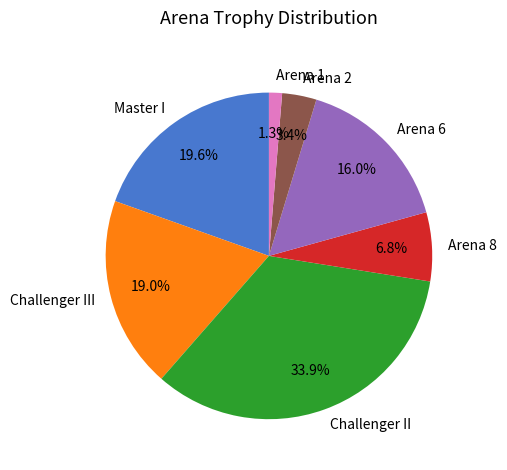

Between Challenger III and Arena 6, which is larger?

Challenger III